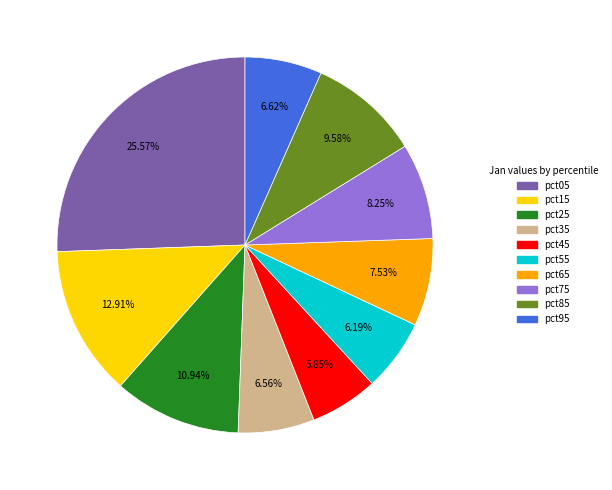

How many segments does this pie chart have?

10